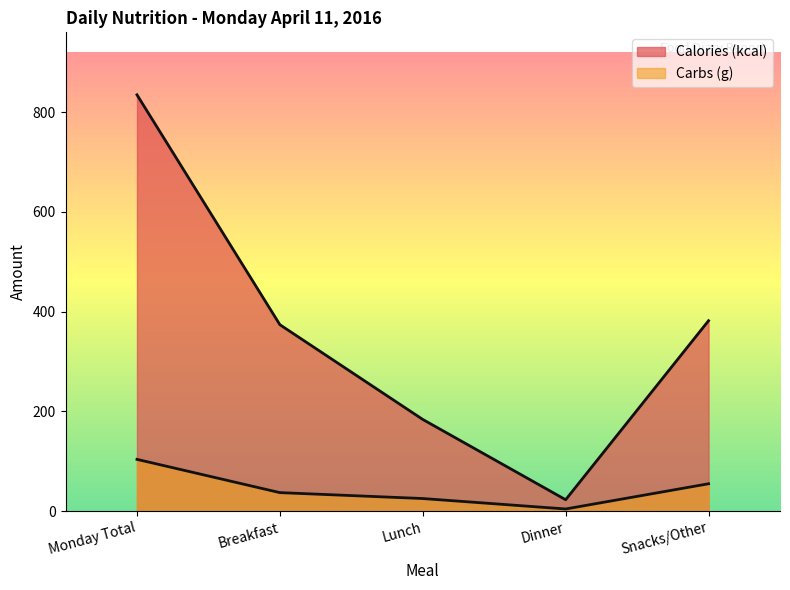

How many data points in Calories (kcal) are above 374?

2